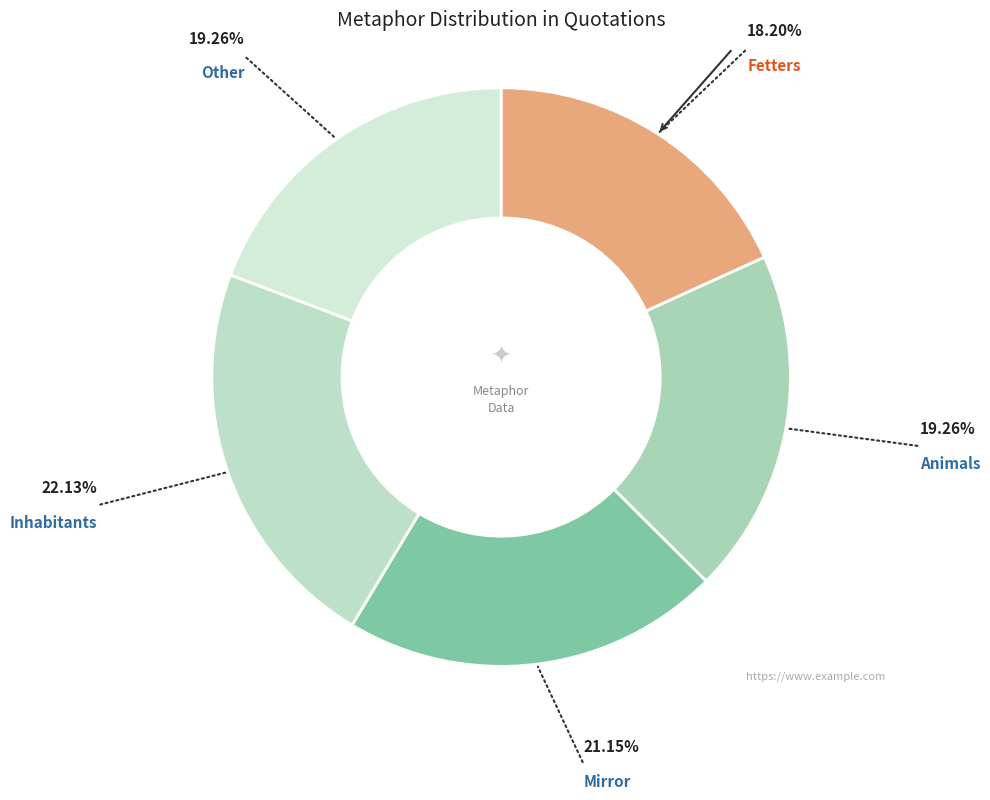

To the nearest percent, what is the average slice percentage?

20%